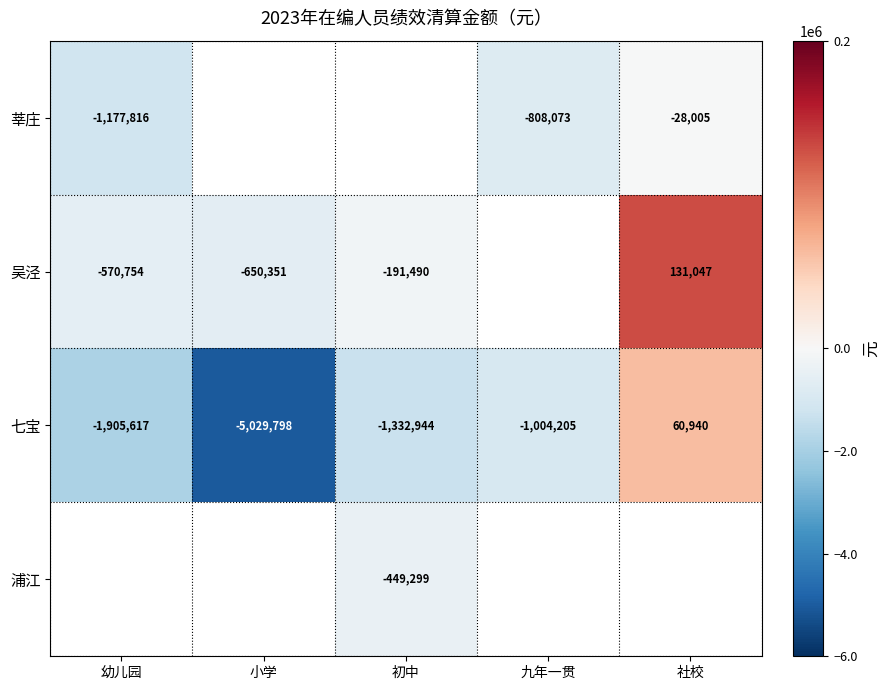

Is it true that 浦江 equals -211559 at 初中?

False